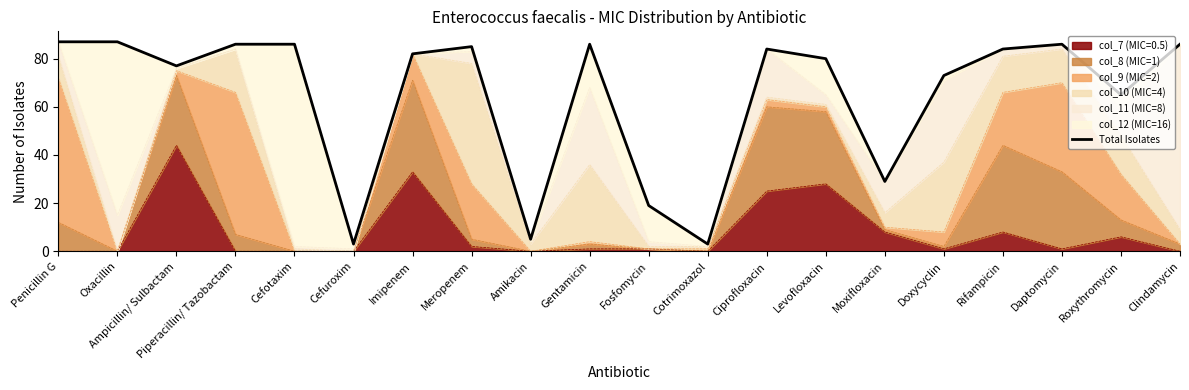

What is the label of the 4th point from the left?

Piperacillin/ Tazobactam